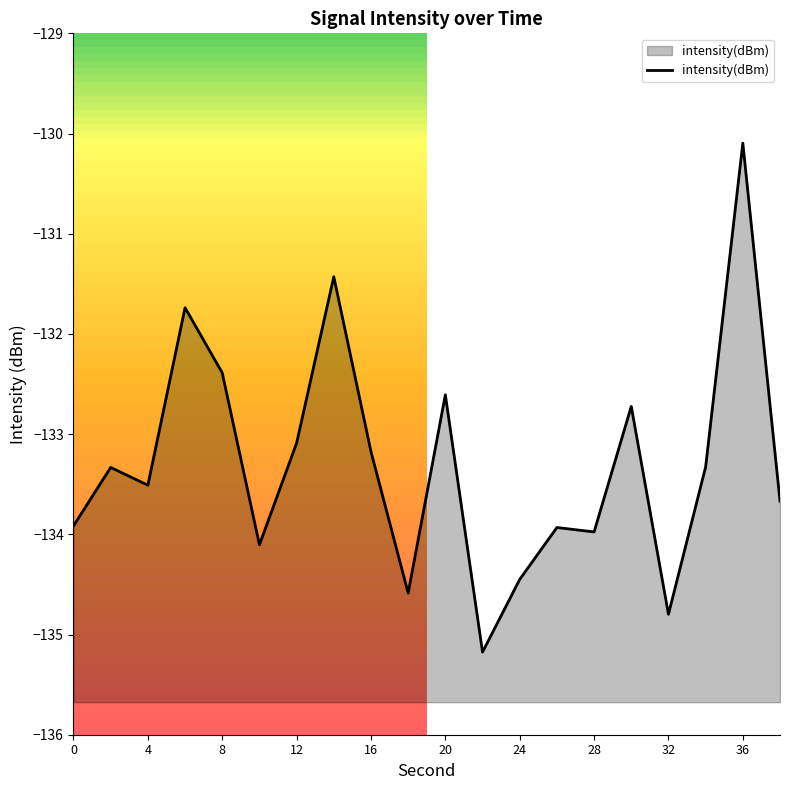

Rank the categories by value from lowest to highest.

22, 32, 18, 24, 10, 28, 26, 0, 38, 4, 2, 34, 16, 12, 30, 20, 8, 6, 14, 36